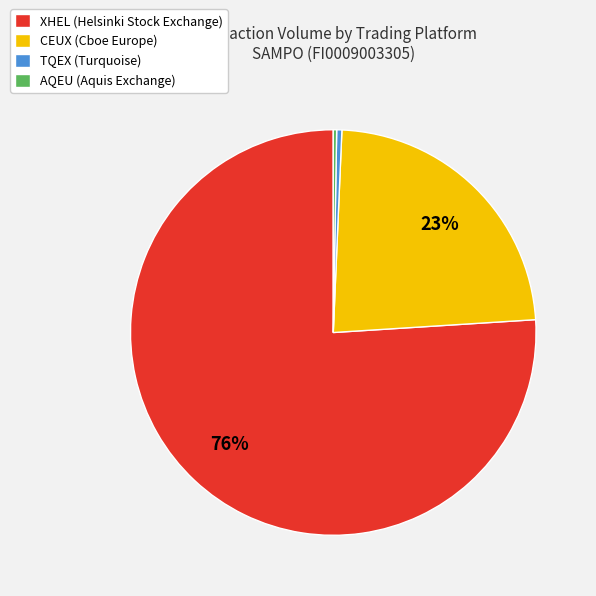

Which slice is the largest?

XHEL (Helsinki Stock Exchange)